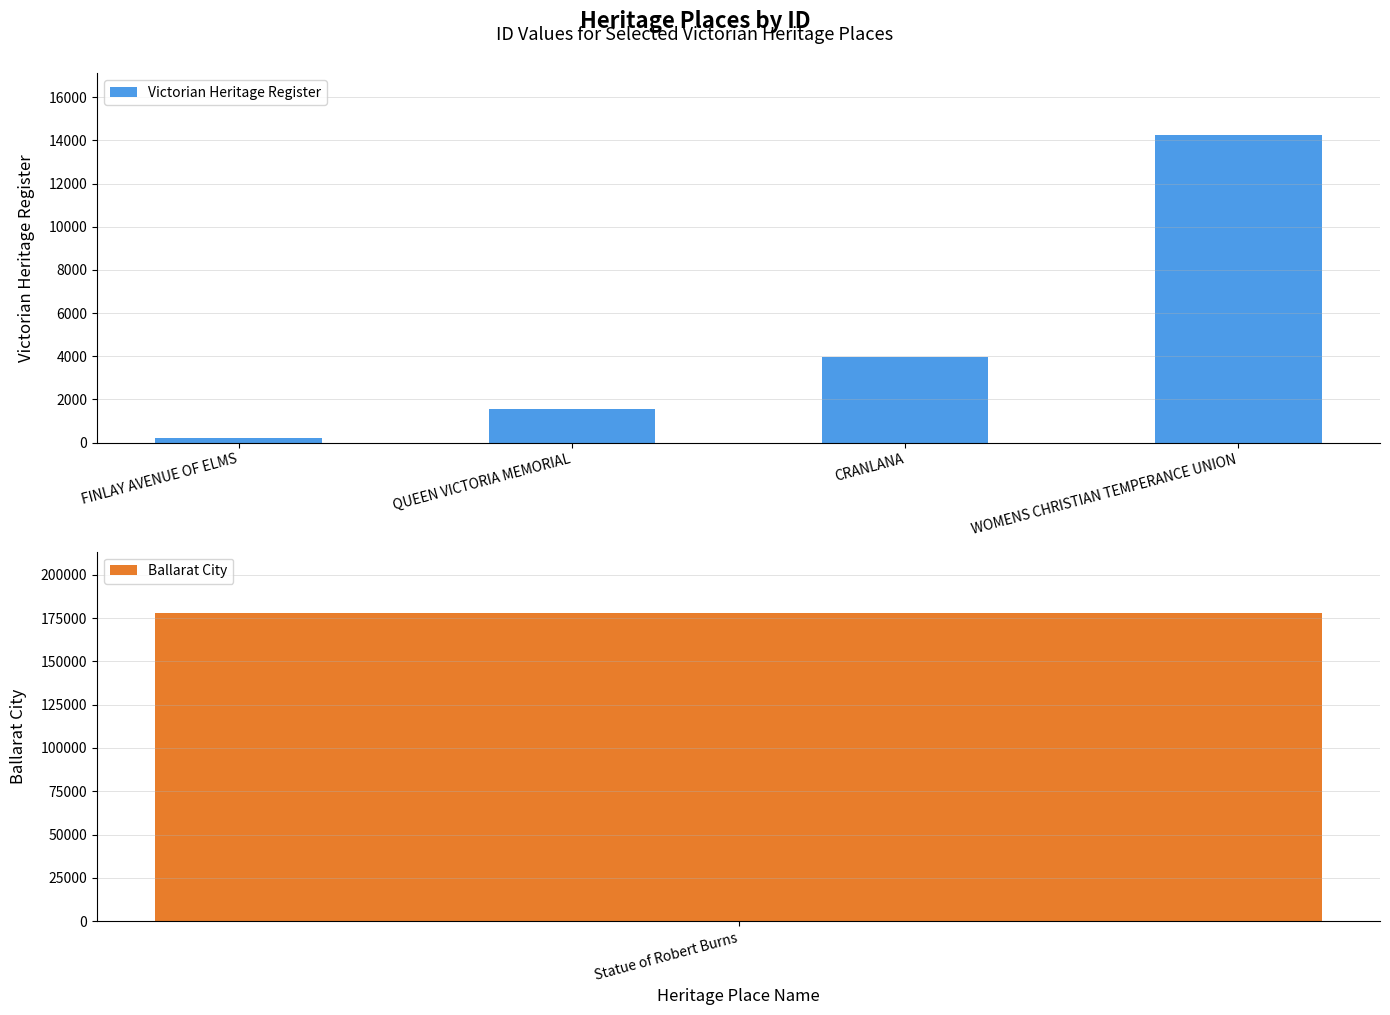

At which category does the chart reach its peak across all series?

WOMENS CHRISTIAN TEMPERANCE UNION